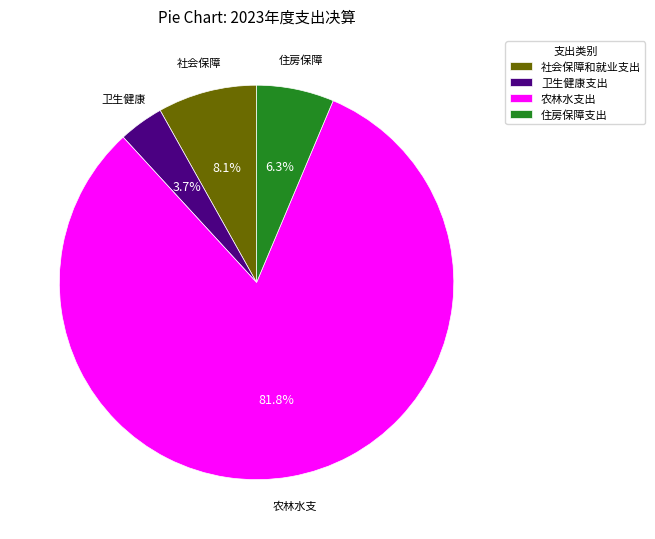

Between 农林水支出 and 住房保障支出, which is larger?

农林水支出